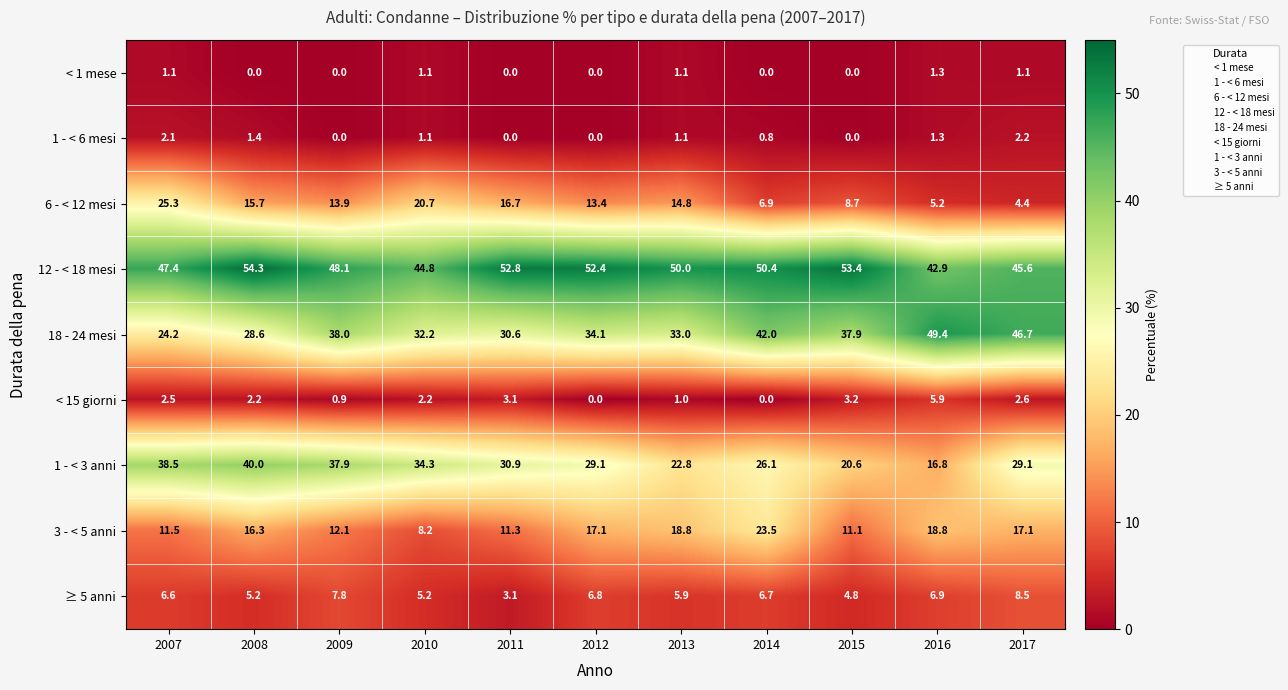

Which category has the highest value across all series?

2008